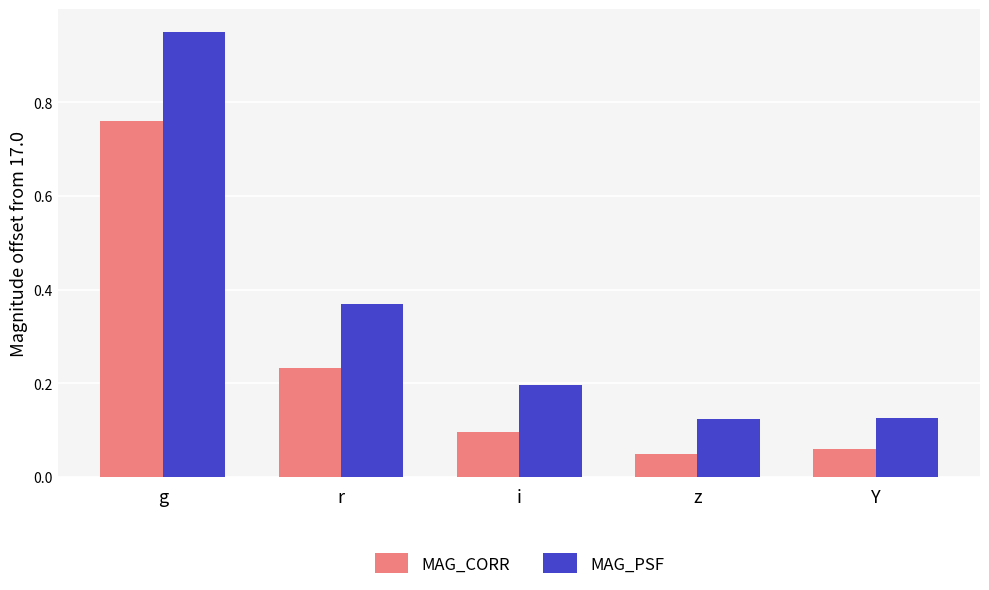

List the series in order of their overall mean, lowest first.

MAG_CORR, MAG_PSF